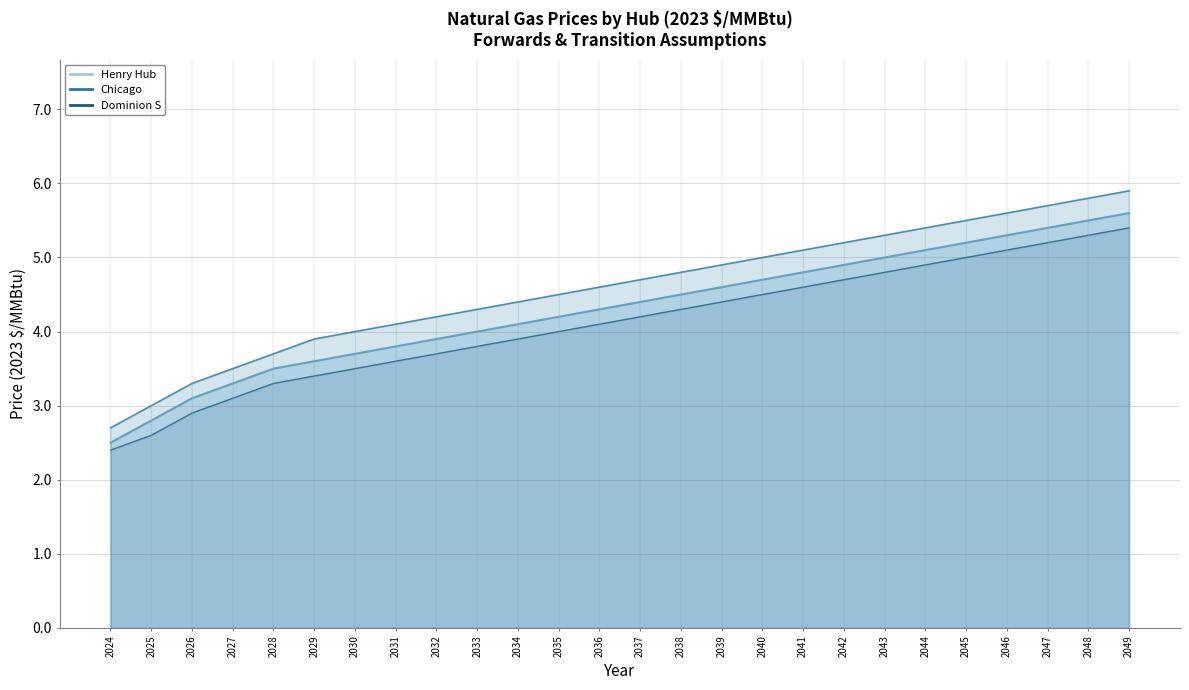

Reading left to right, transcribe all the data shown in this chart.

Henry Hub Line: 2.5	2.8	3.1	3.3	3.5	3.6	3.7	3.8	3.9	4.0	4.1	4.2	4.3	4.4	4.5	4.6	4.7	4.8	4.9	5.0	5.1	5.2	5.3	5.4	5.5	5.6
Chicago Line: 2.7	3.0	3.3	3.5	3.7	3.9	4.0	4.1	4.2	4.3	4.4	4.5	4.6	4.7	4.8	4.9	5.0	5.1	5.2	5.3	5.4	5.5	5.6	5.7	5.8	5.9
Dominion S Line: 2.4	2.6	2.9	3.1	3.3	3.4	3.5	3.6	3.7	3.8	3.9	4.0	4.1	4.2	4.3	4.4	4.5	4.6	4.7	4.8	4.9	5.0	5.1	5.2	5.3	5.4